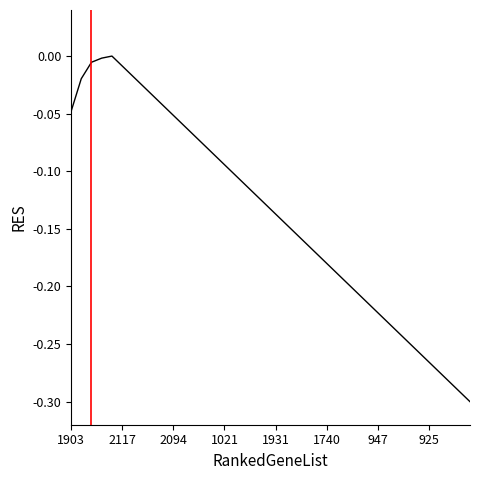

What is the difference between the maximum and minimum values?

0.3